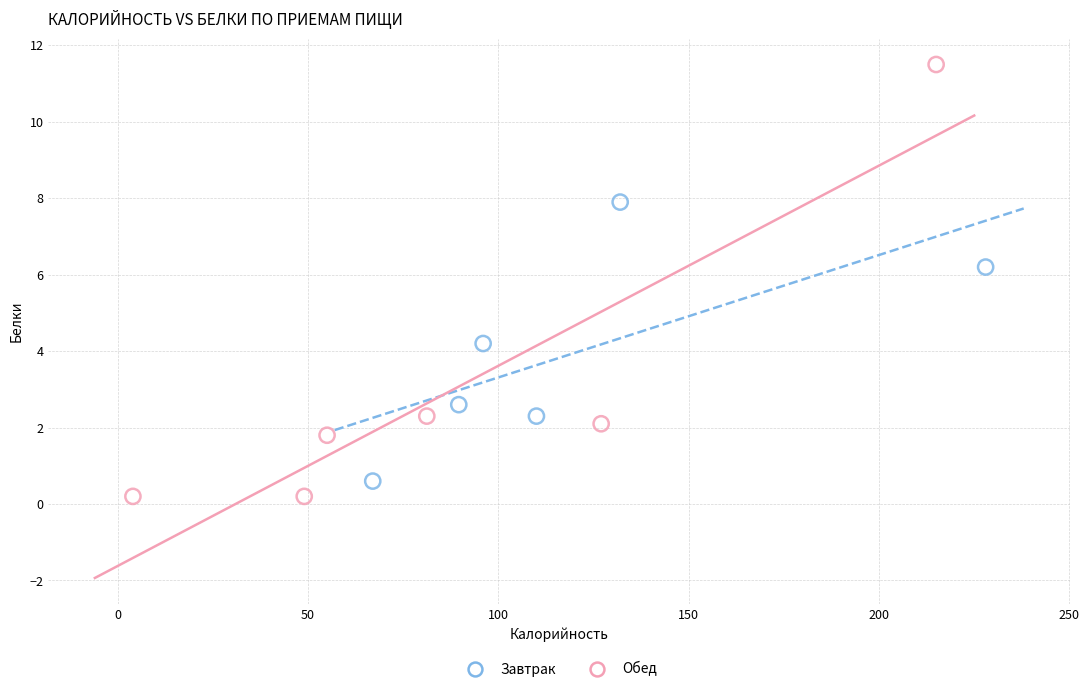

Which series contains the highest Y value?

Обед